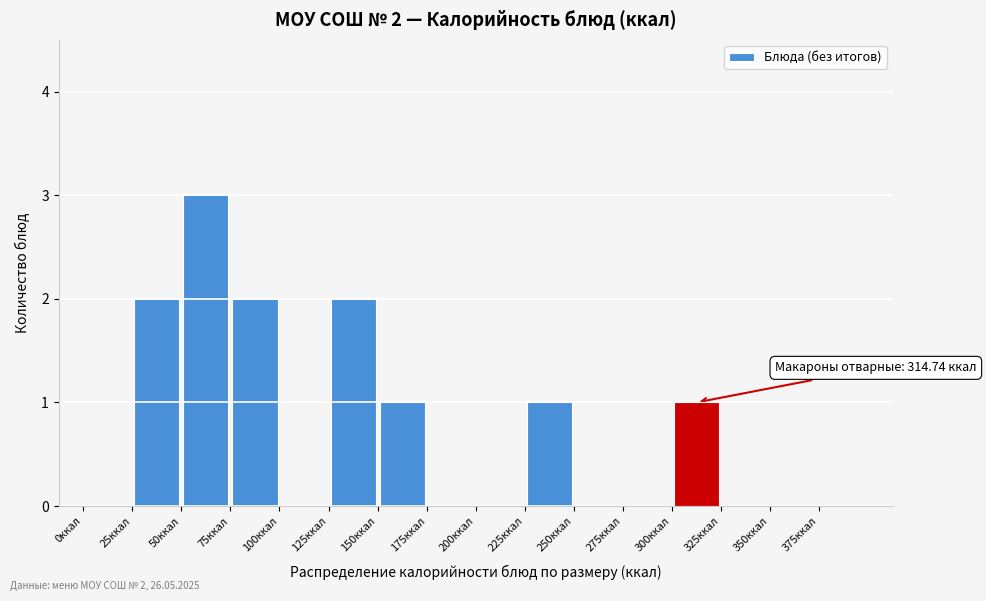

Which range on the x-axis has the tallest bar?

50 to 75